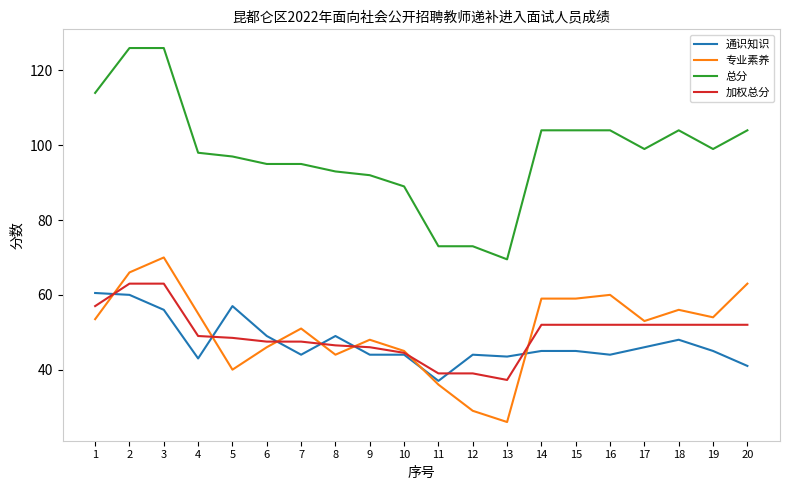

Which series has the widest spread of values?

总分